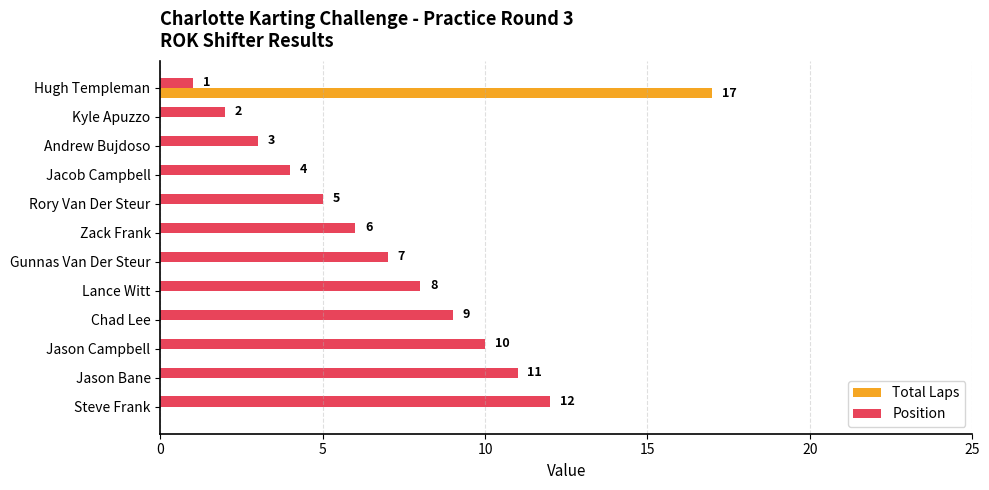

Is it true that Position equals 8 at Steve Frank?

False